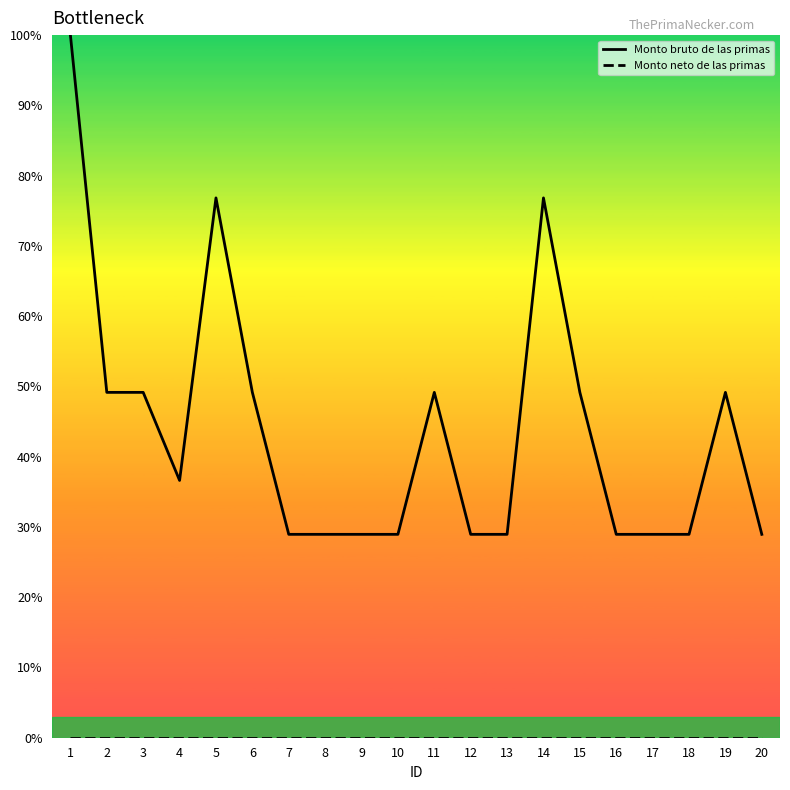

The value of Monto bruto de las primas at 15 is 19.8. True or false?

False